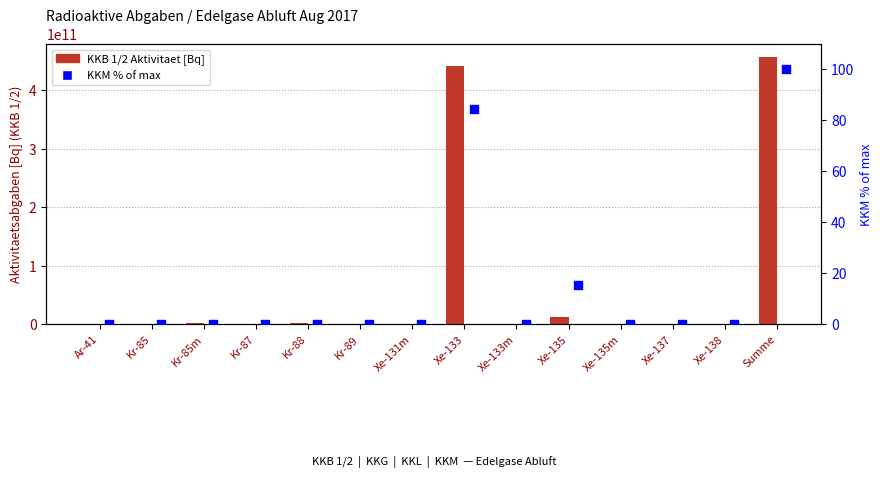

Is the value of KKM (% of max) at Xe-131m greater than the value of KKB 1/2 (Bq) at Xe-135m?

No